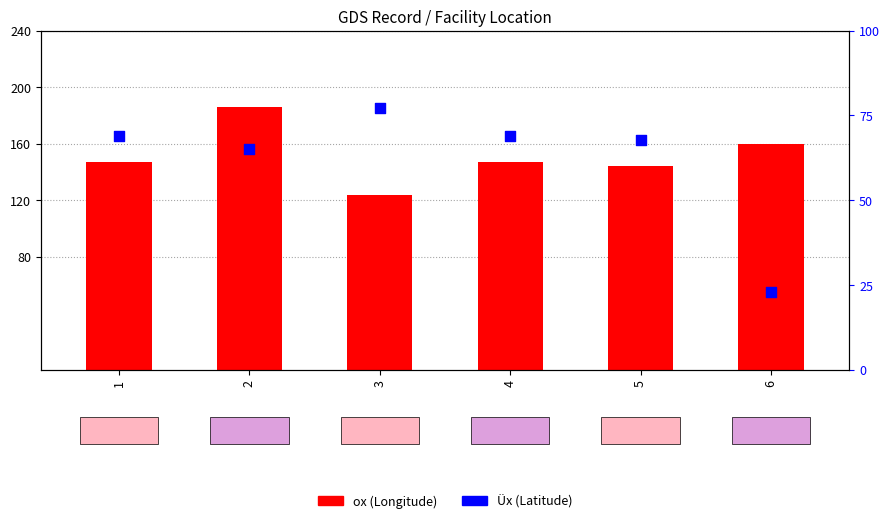

Which series contains the highest Y value?

ox (Longitude)